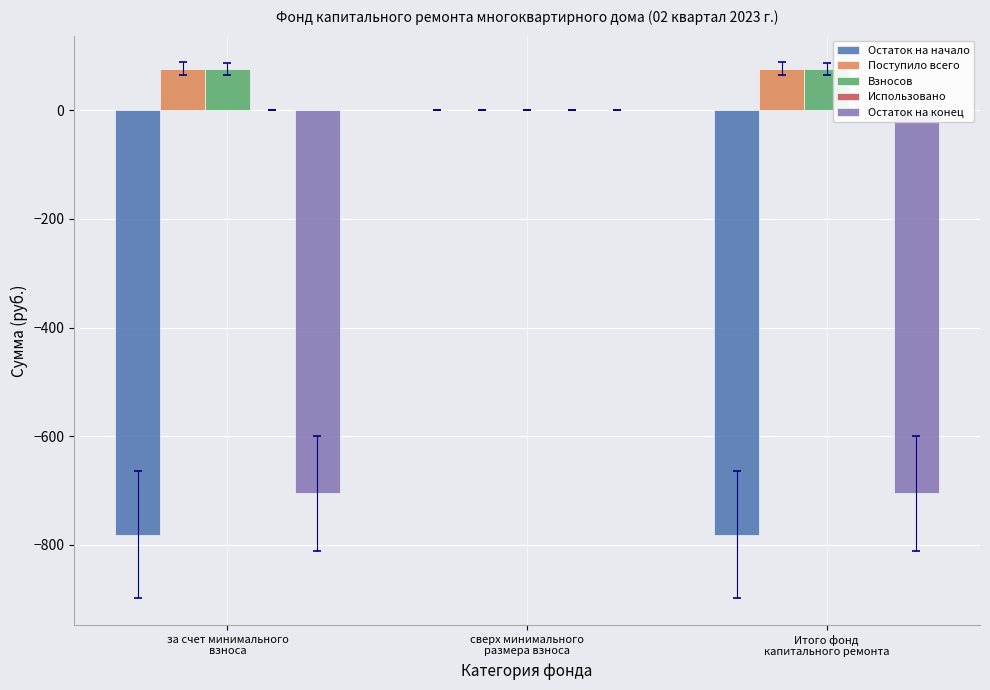

What is the maximum value for Взносов?

75.5